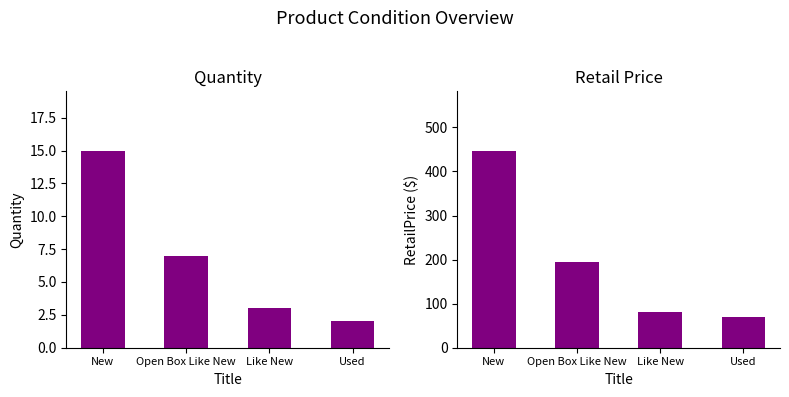

Rank the series by their maximum value, from lowest to highest.

Quantity, RetailPrice